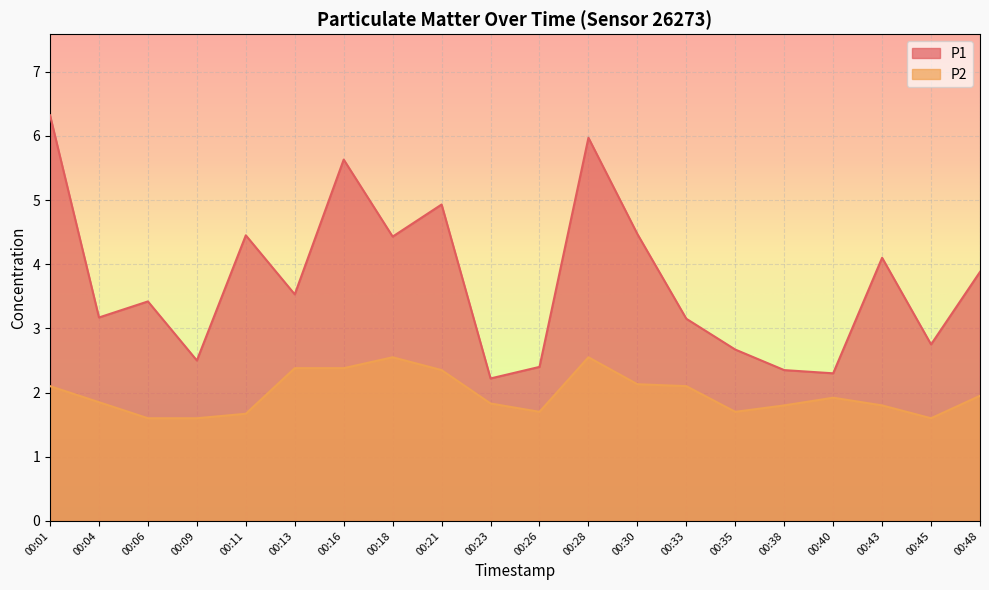

True or false: P1 and P2 cross at least once.

False